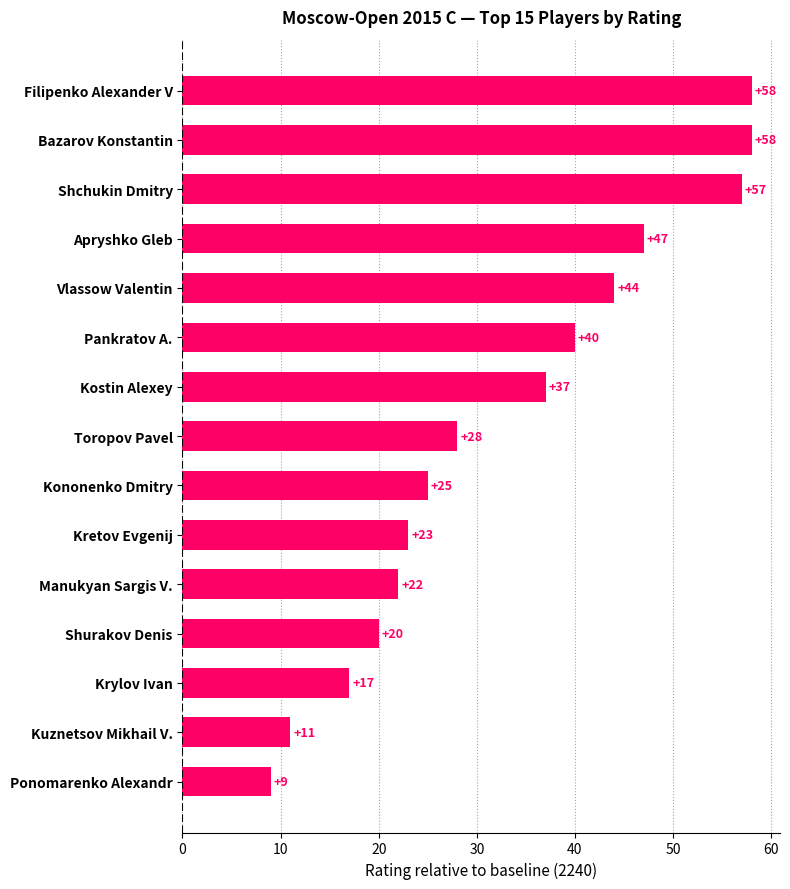

Does the chart contain stacked bars?

No